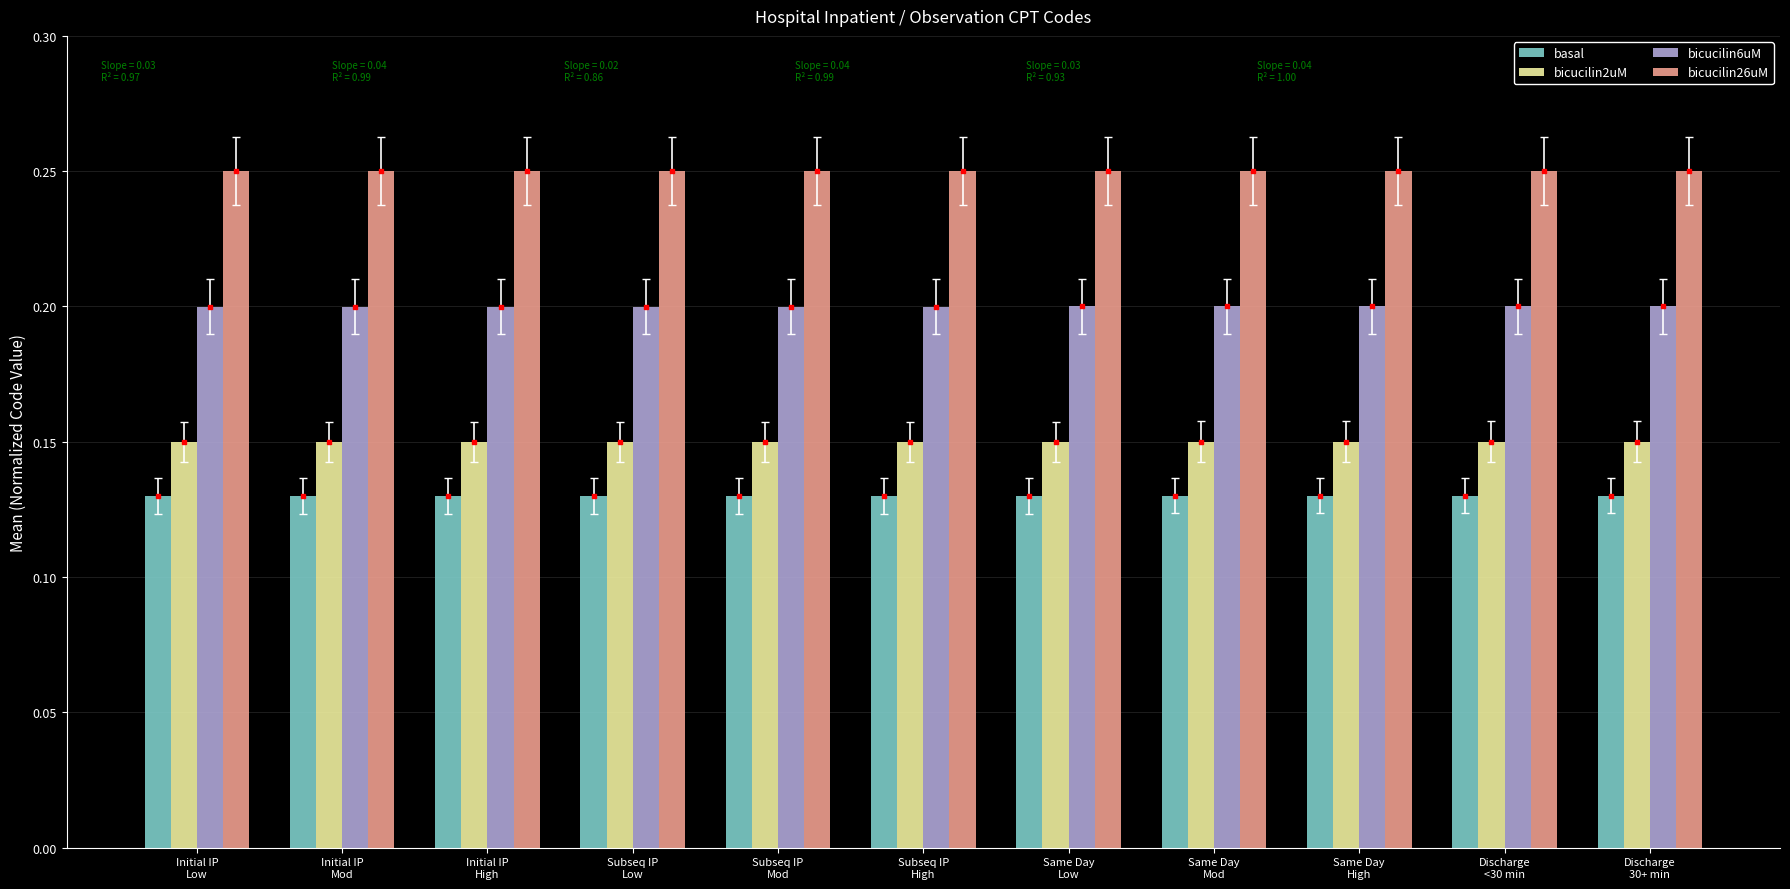

Does the chart contain any negative values?

No